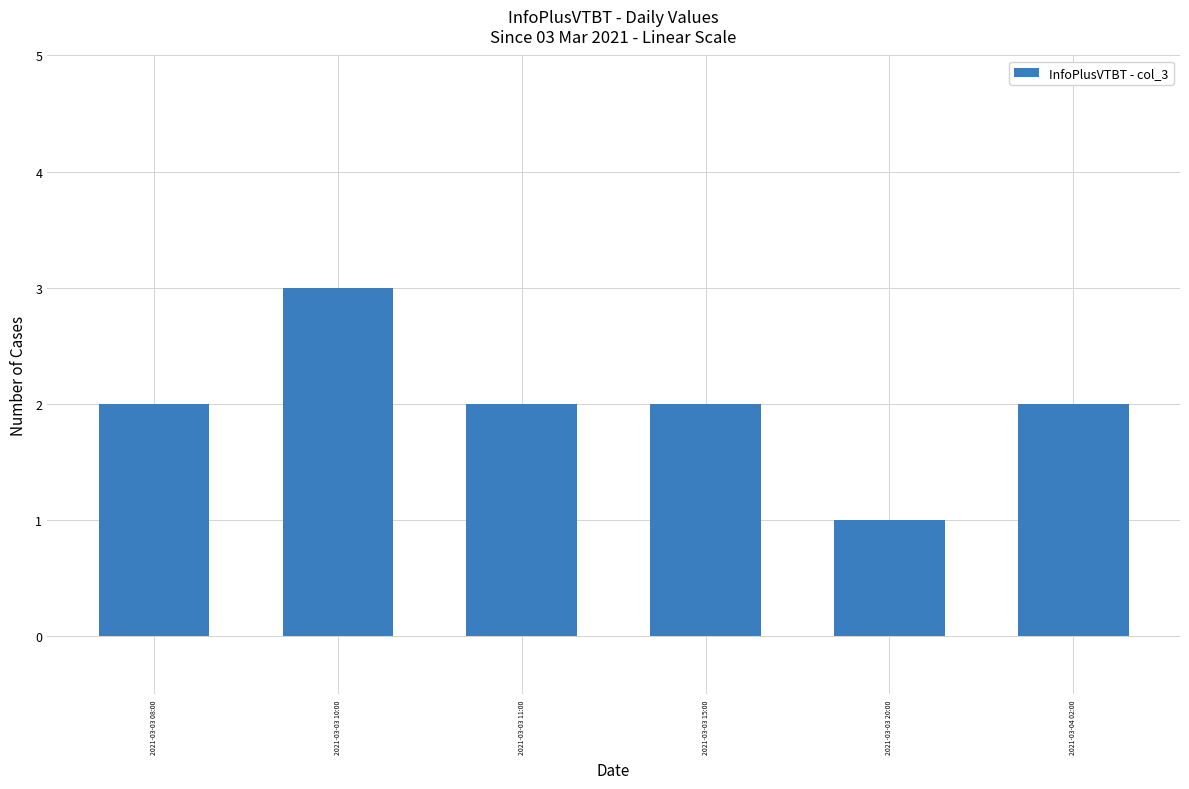

How many categories are shown in the chart?

6